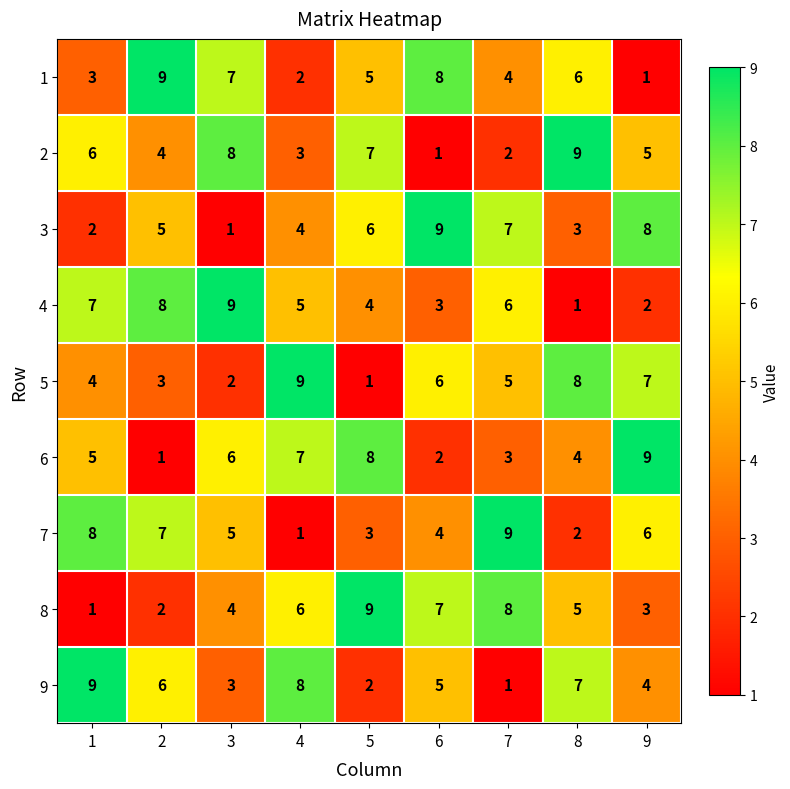

The value of 6 at 6 is 2. True or false?

True